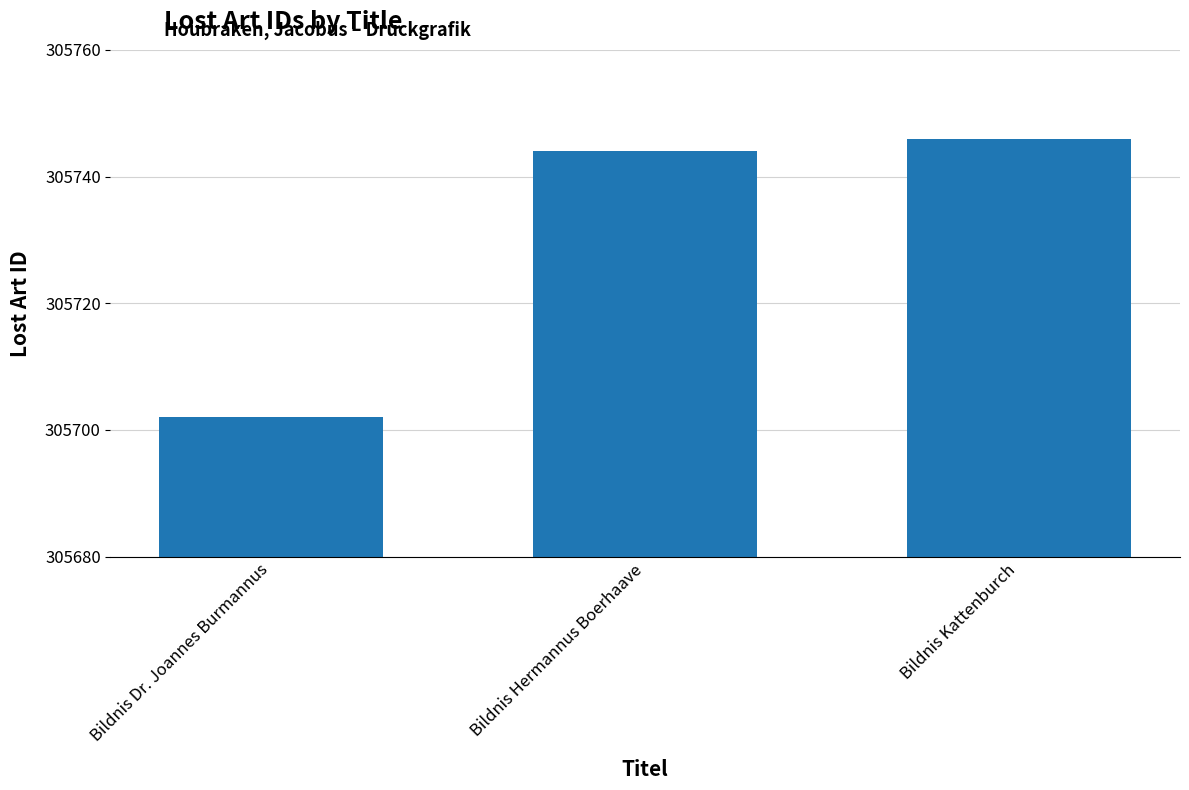

What is the sum of the values at Bildnis Kattenburch and Bildnis Dr. Joannes Burmannus?

611448